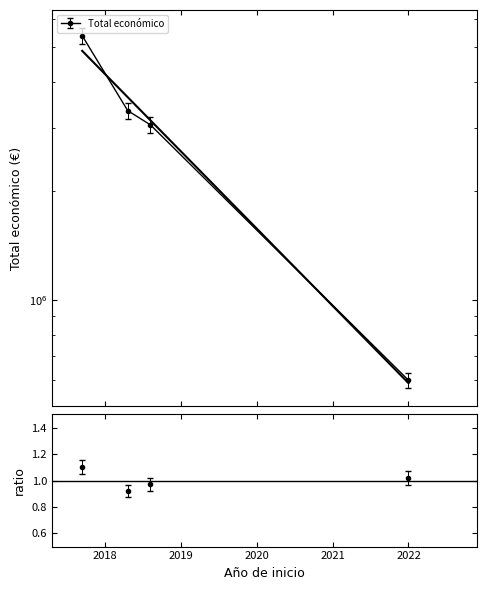

What is the minimum value shown in the chart?

0.9